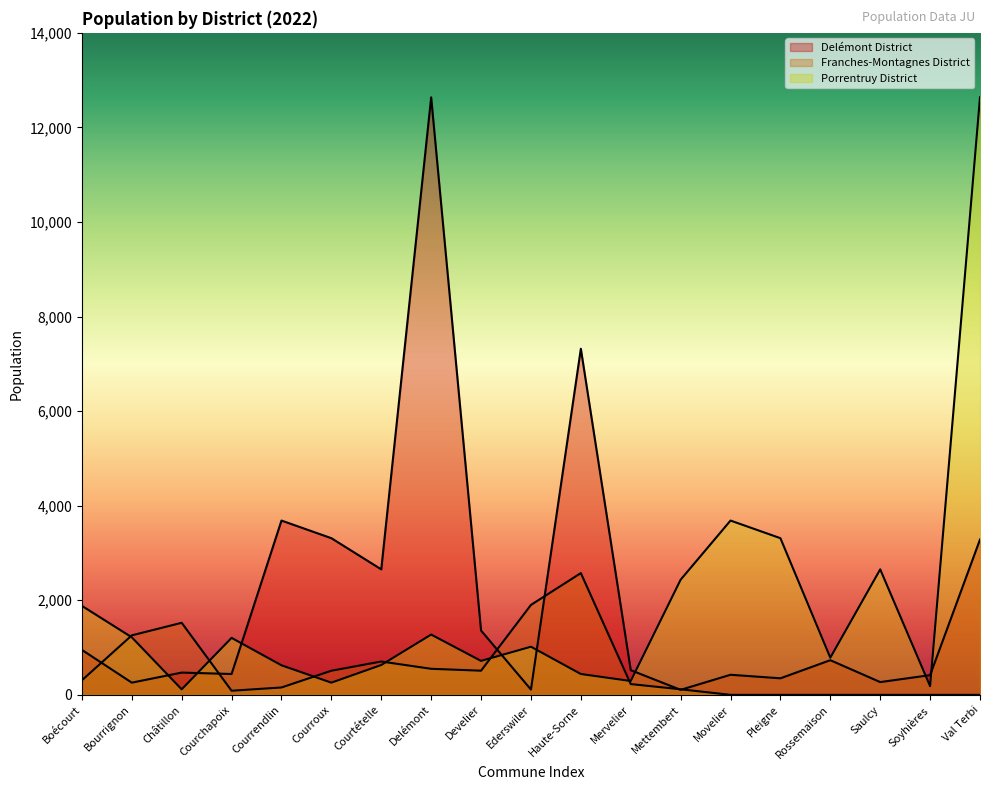

At Haute-Sorne, list the series in order from smallest to largest.

Porrentruy District, Franches-Montagnes District, Delémont District